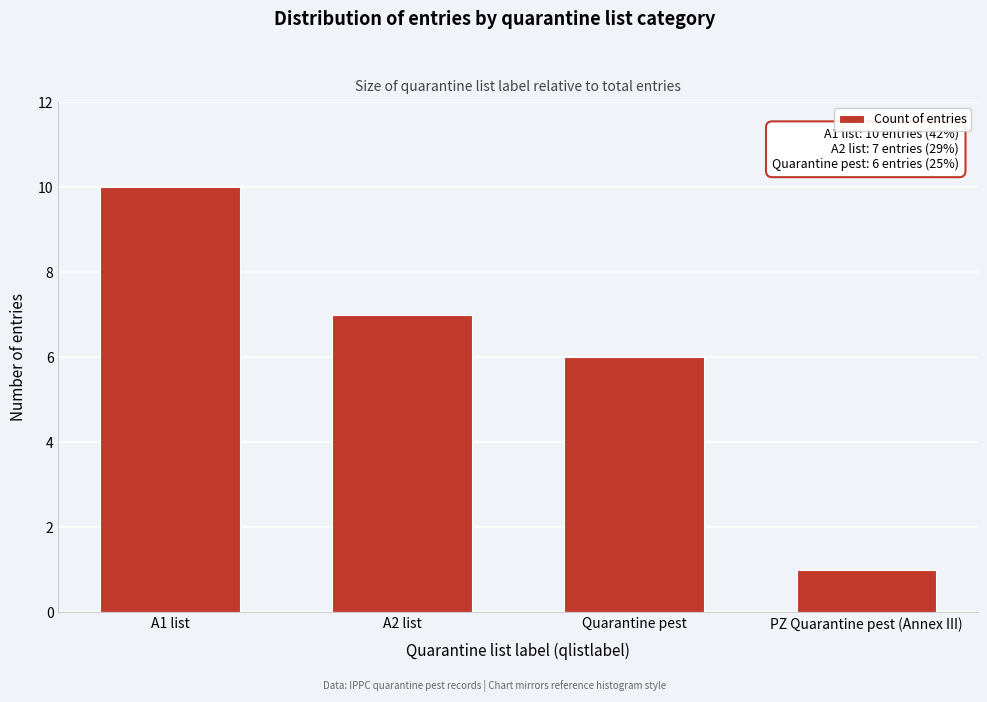

Reading right to left, transcribe all the data shown in this chart.

1	6	7	10